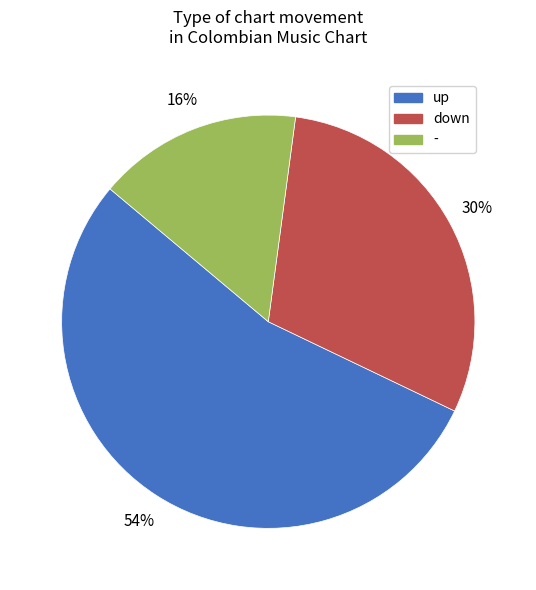

Is it true that - is 3% of the pie?

False